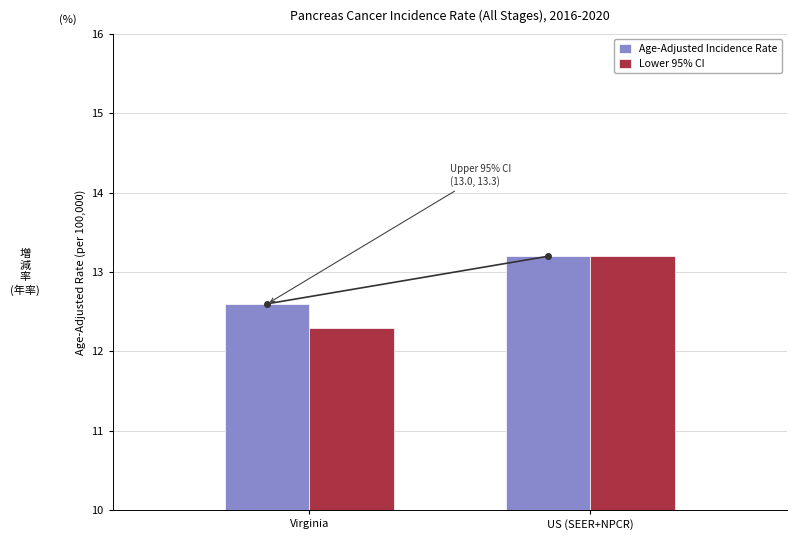

Which series changed the most between Virginia and US (SEER+NPCR)?

Lower 95% CI